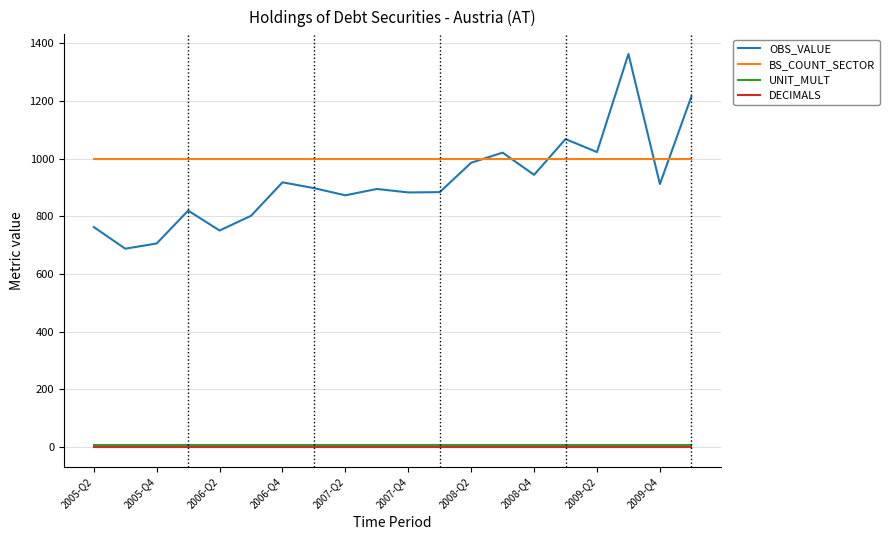

True or false: OBS_VALUE and UNIT_MULT intersect in this chart.

False